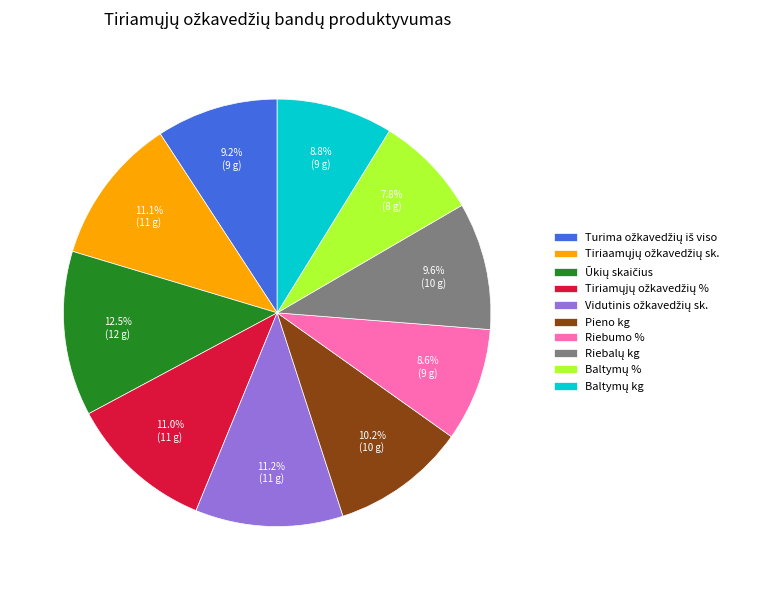

Combined, what portion of the pie is Riebumo % and Pieno kg?

18.8%